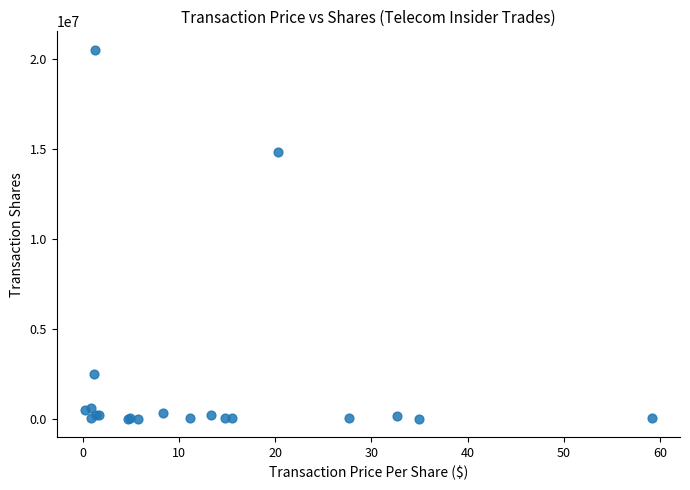

What Y value in the scatter plot is closest to 10266123?

14831052